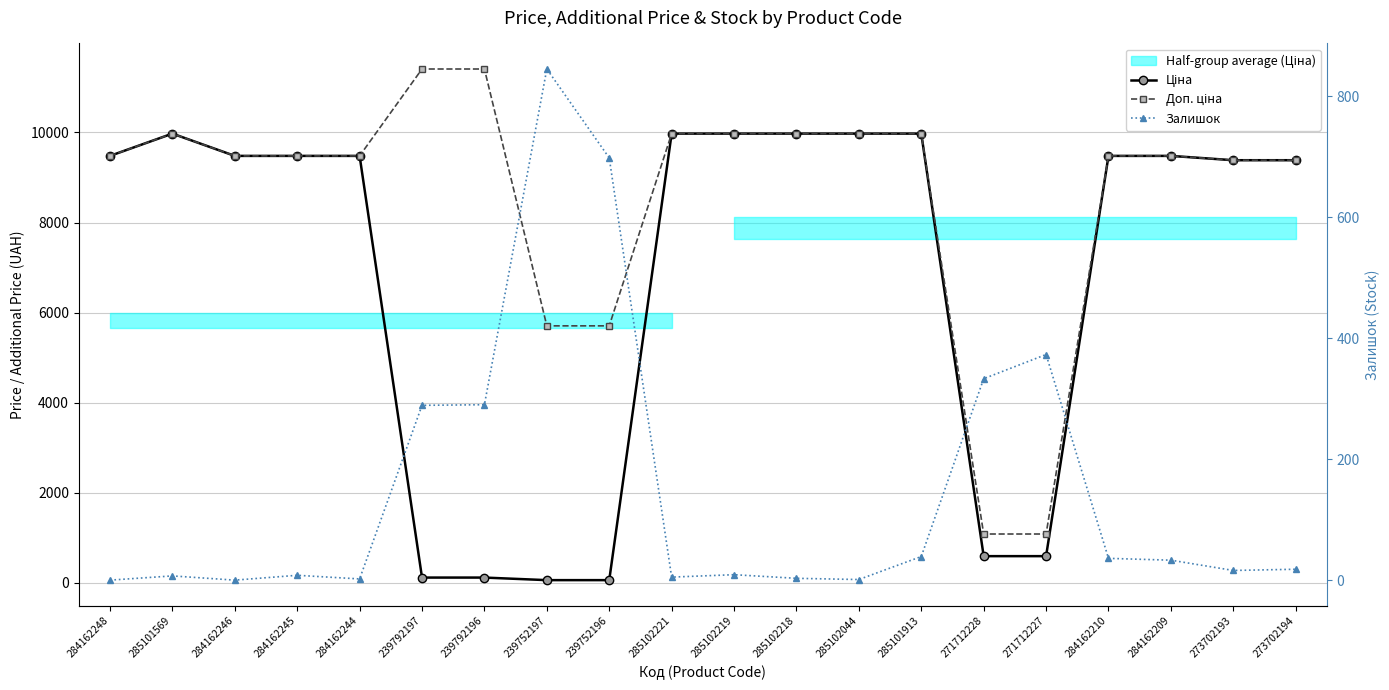

True or false: Доп. ціна has more than 2 points higher than both neighbors.

False